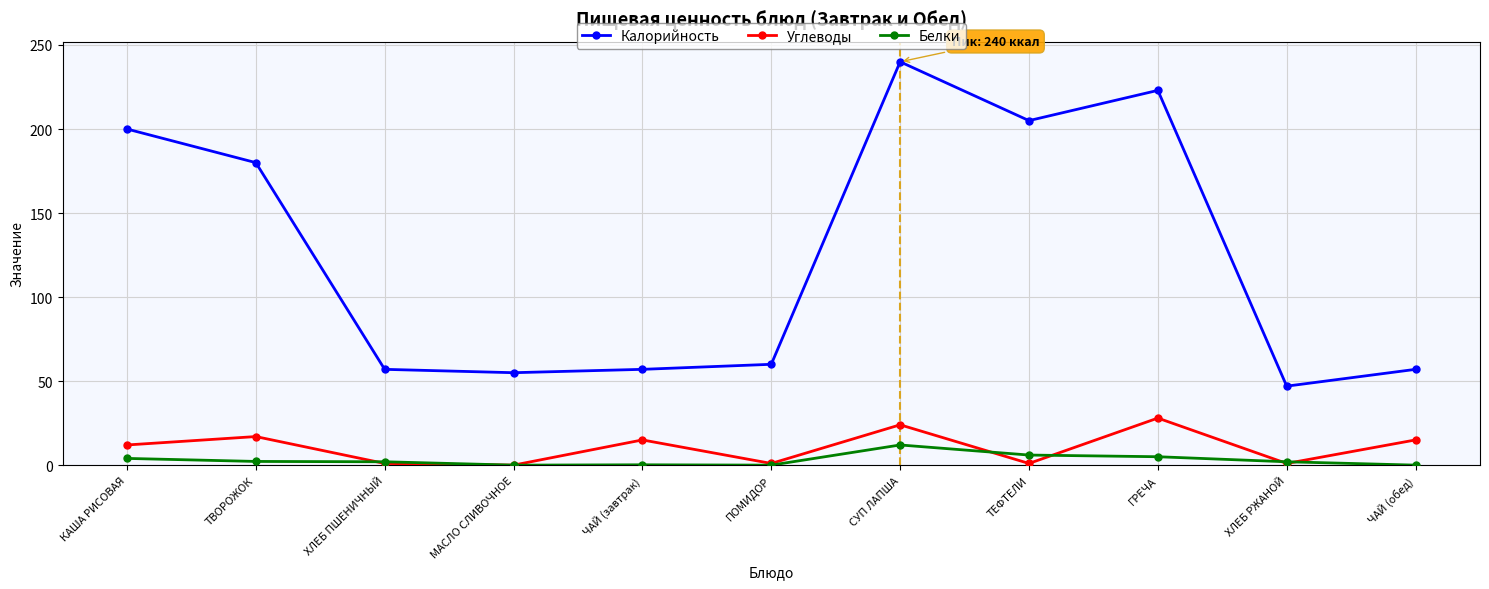

What is the label of the 1st point from the right?

ЧАЙ (обед)